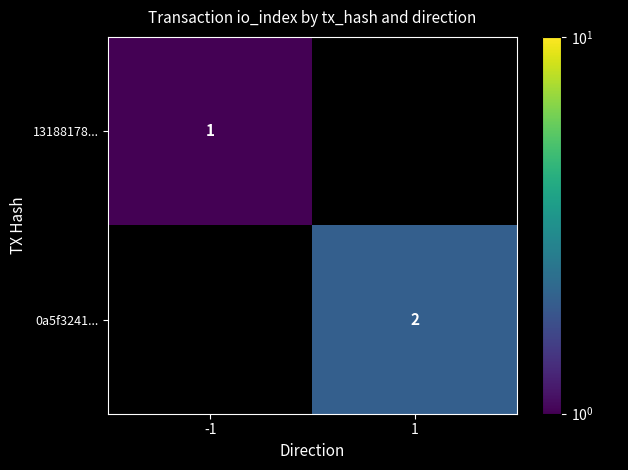

The 0a5f3241... series shows 0 at 1. True or false?

False